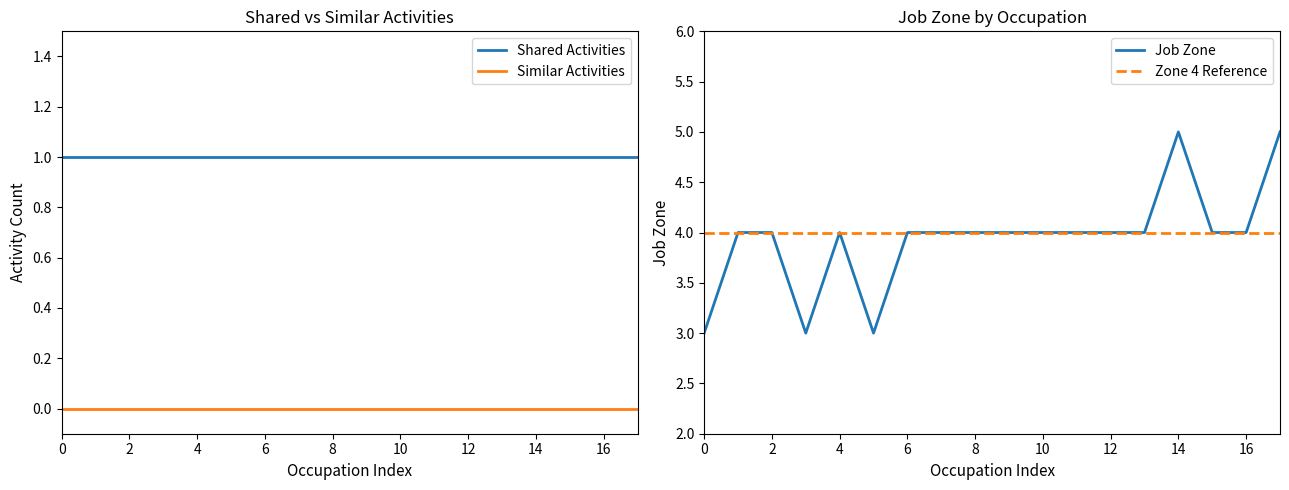

At how many categories does at least one series exceed 4?

2